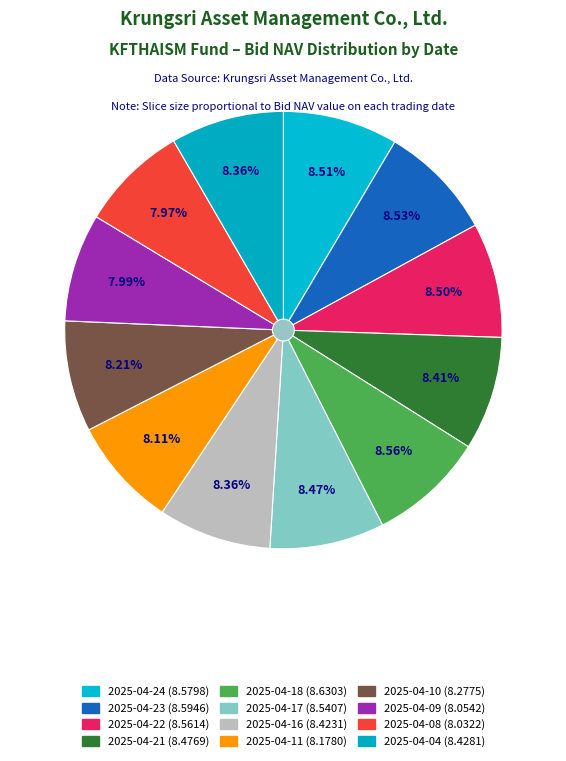

Approximately how many times larger is the value at 2025-04-24 compared to 2025-04-08?

1.1